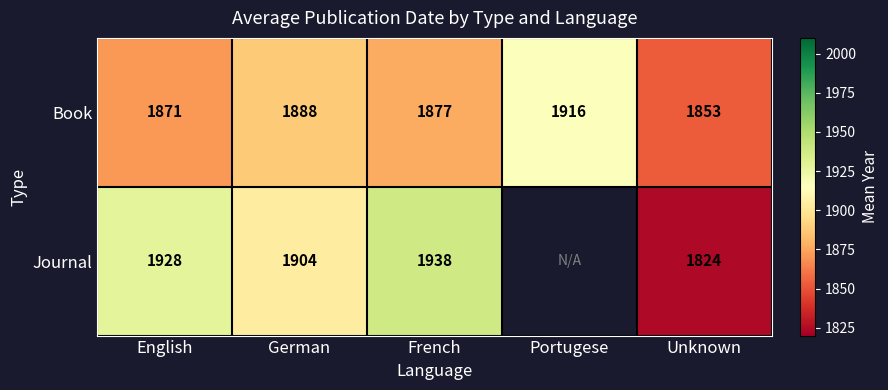

How many values in the Book series are below 1877?

2